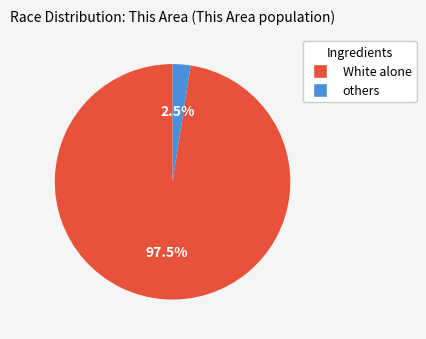

Does any single category account for the majority?

Yes